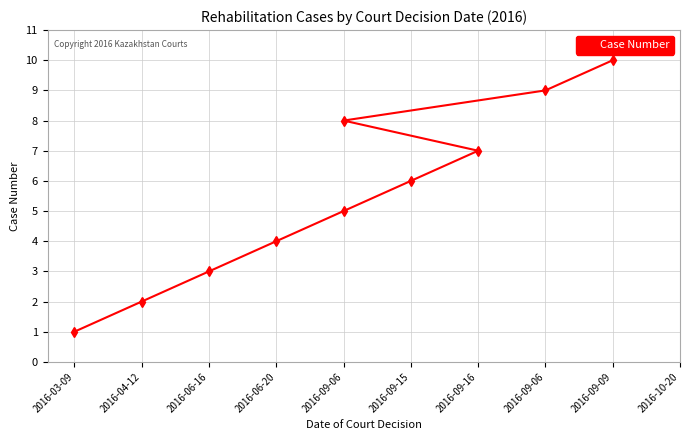

At which label does the data first exceed 6?

2016-09-16